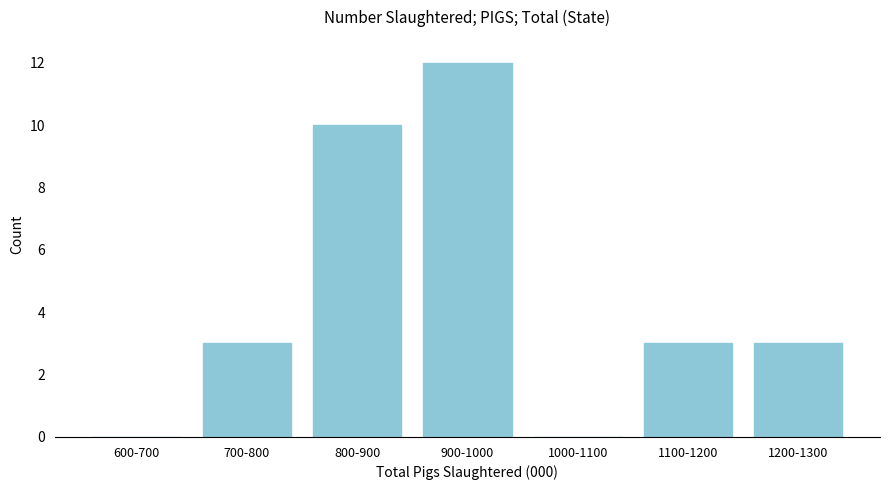

Reading right to left, extract all data points from this chart.

1200-1300=3	1100-1200=3	1000-1100=0	900-1000=12	800-900=10	700-800=3	600-700=0